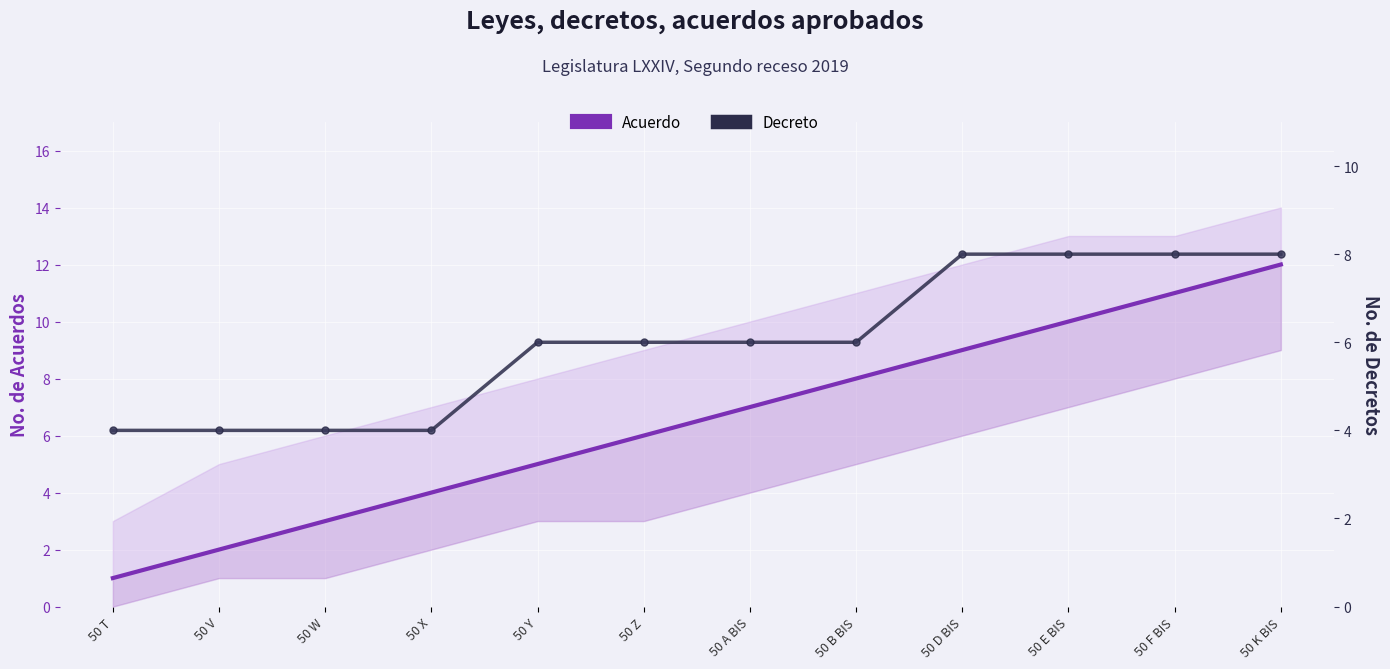

Is it true that Decreto equals 4 at 50 X?

True